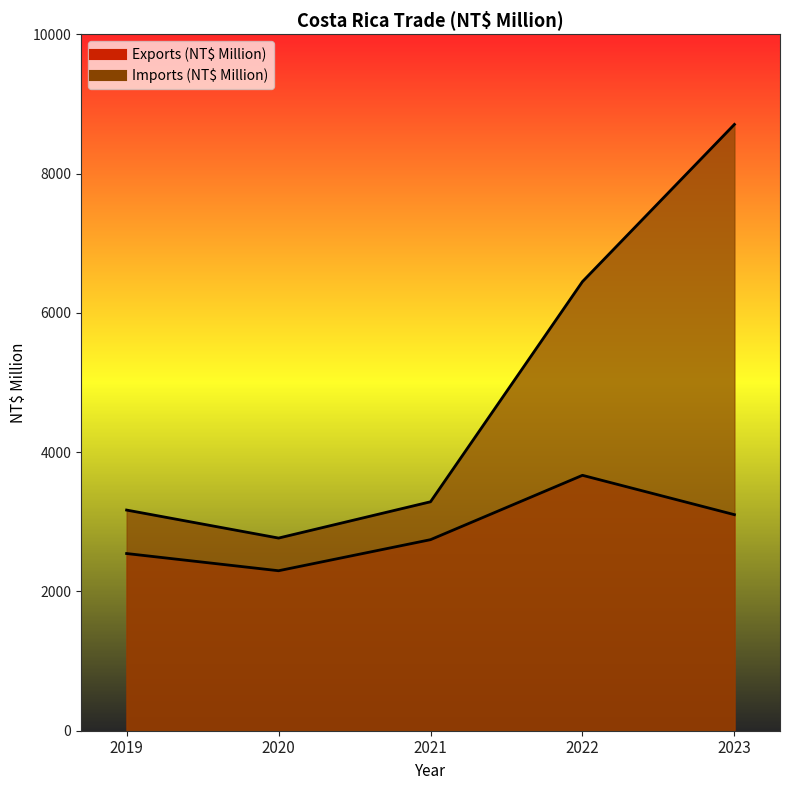

At which label does Imports (NT$ Million) first exceed 3287?

2022